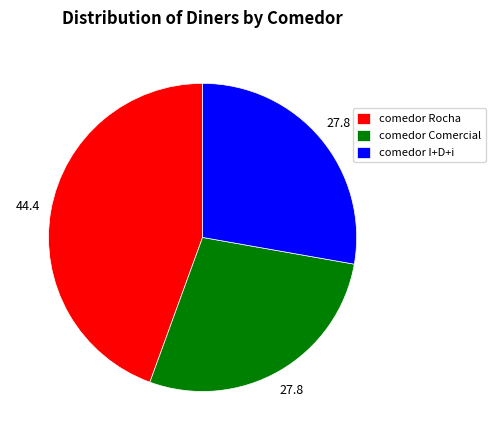

Approximately how many times larger is the value at comedor I+D+i compared to comedor Rocha?

0.6